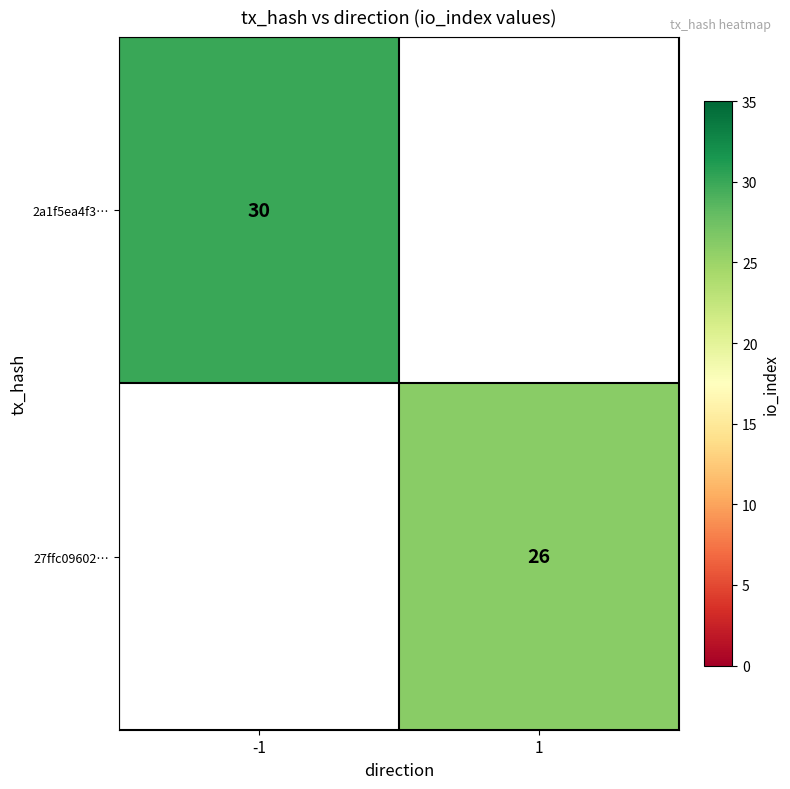

True or false: 2a1f5ea4f3… has a value of 50 at -1.

False